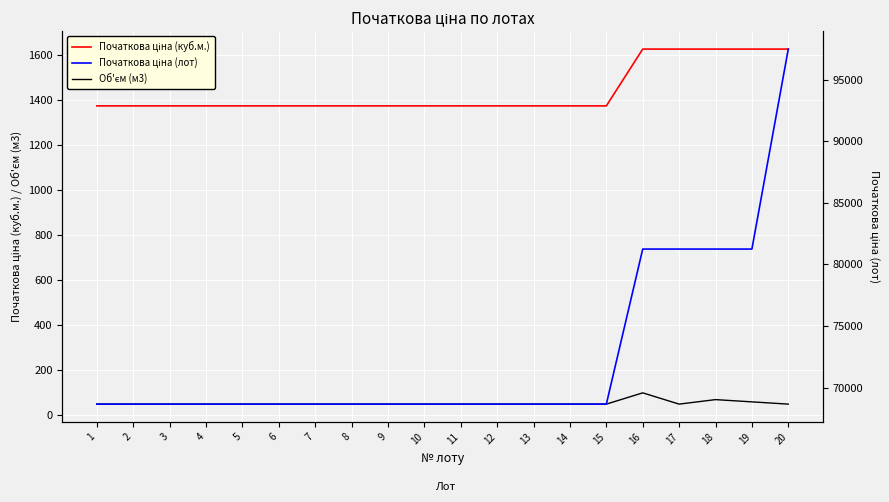

Between 13 and 14, which series saw the biggest shift?

Початкова ціна (куб.м.)